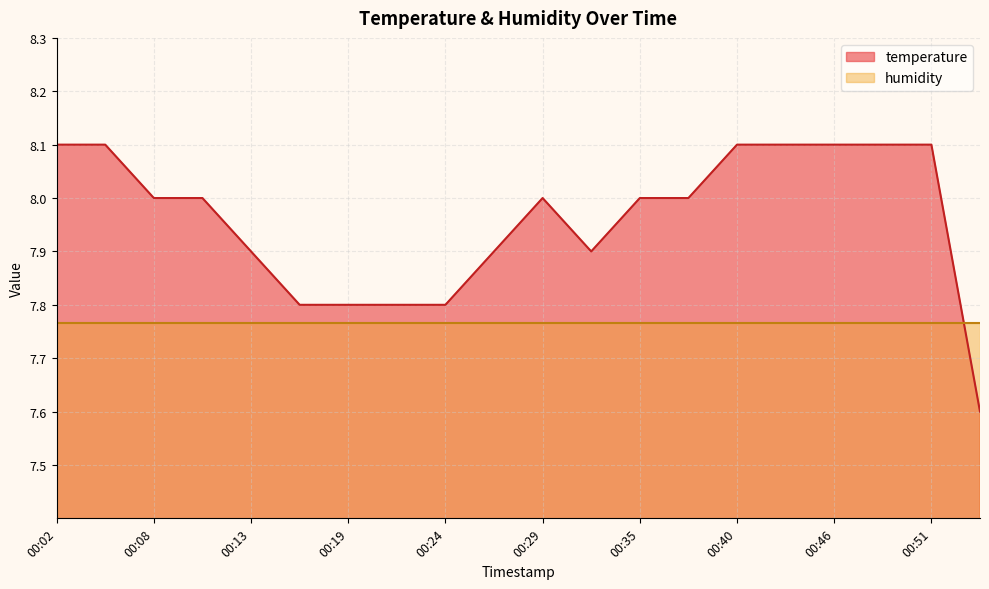

Rank the categories by value from lowest to highest.

01:53, 00:16, 00:19, 00:21, 00:24, 00:13, 00:27, 00:32, 00:08, 00:10, 00:29, 00:35, 00:38, 00:02, 00:05, 00:40, 00:43, 00:46, 00:49, 00:51